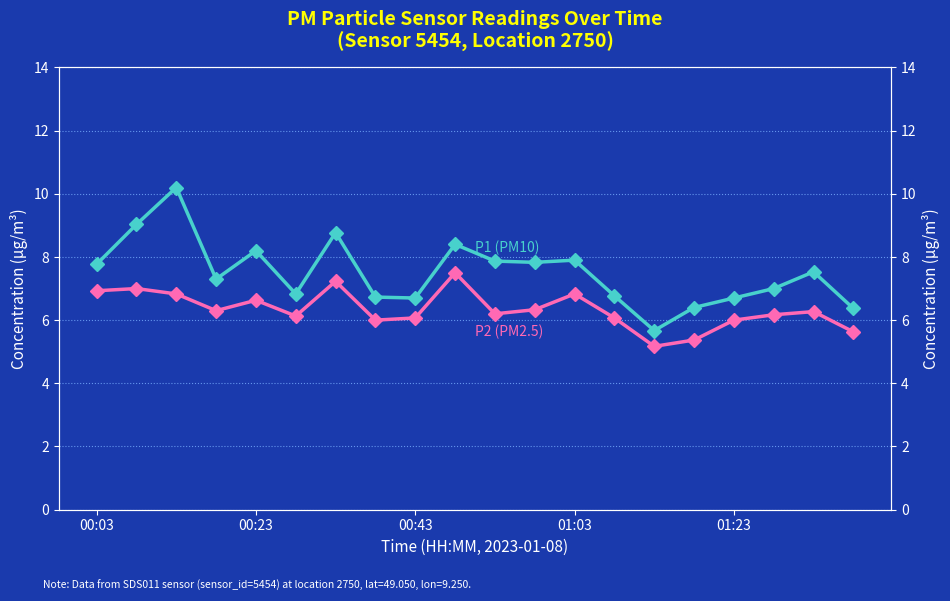

Between 11 and 17, which series saw the biggest shift?

P1 (PM10)